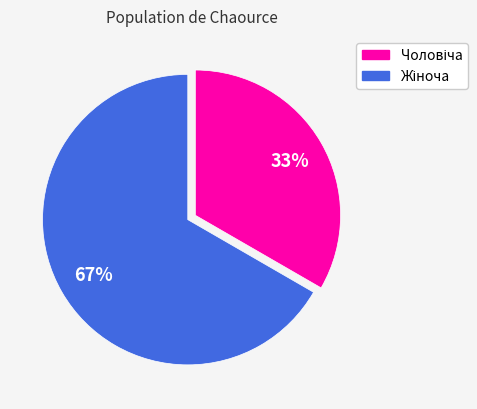

To the nearest percent, what is the average slice percentage?

50%